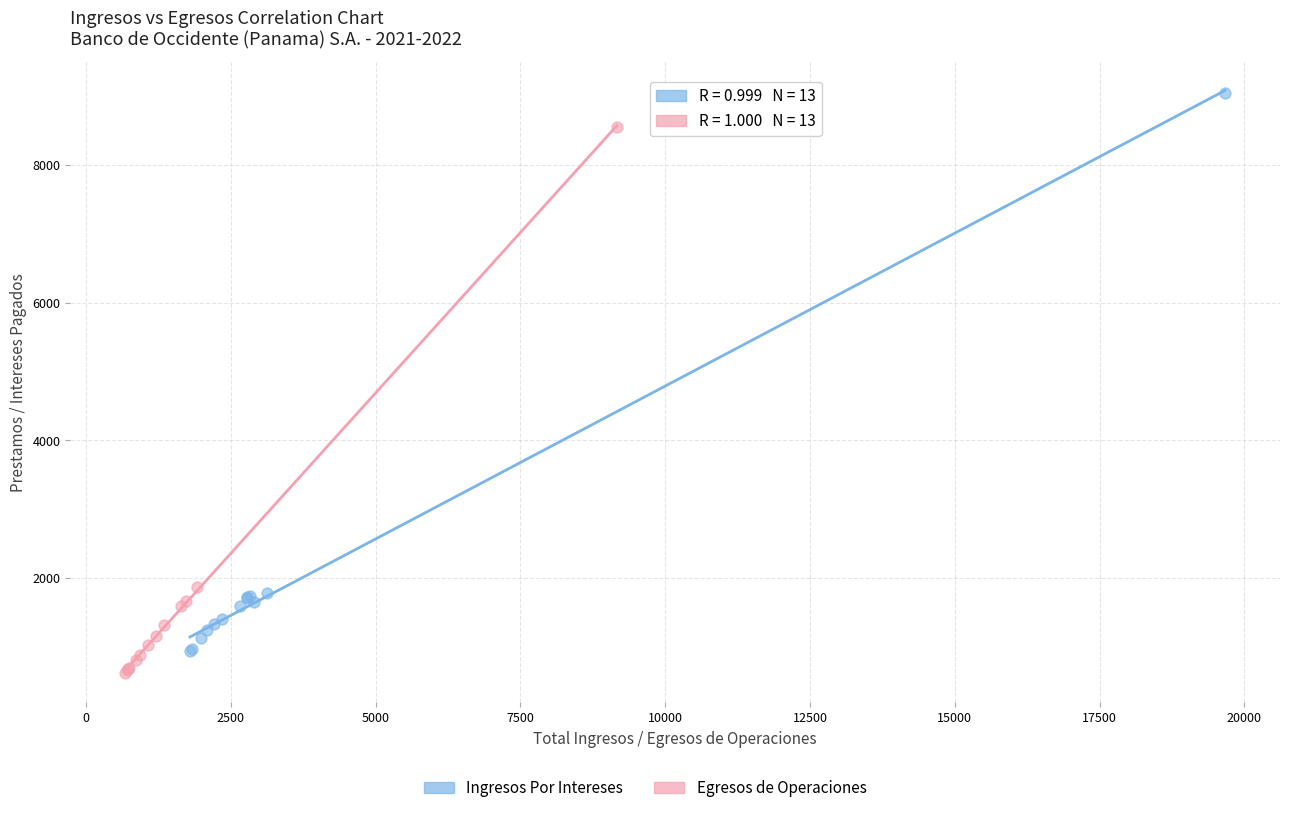

Which series contains the highest Y value?

Ingresos Por Intereses